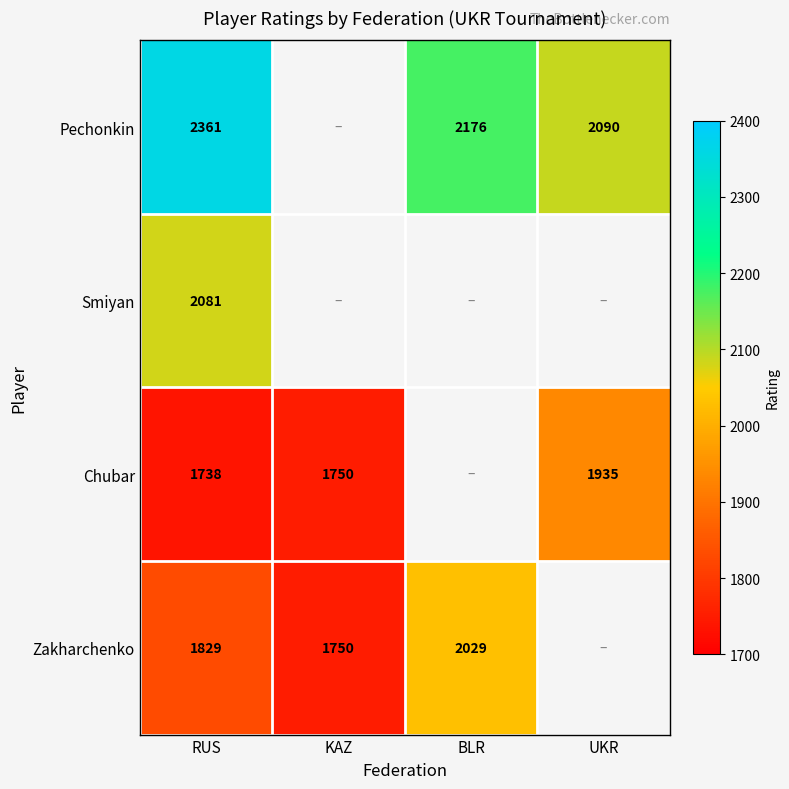

What is the difference between the highest and lowest values at RUS?

623